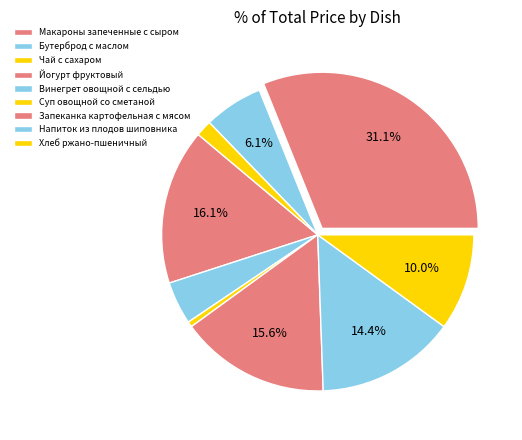

Rank the categories by value from lowest to highest.

Чай с сахаром, Хлеб ржано-пшеничный, Бутерброд с маслом, Напиток из плодов шиповника, Суп овощной со сметаной, Винегрет овощной с сельдью, Йогурт фруктовый, Макароны запеченные с сыром, Запеканка картофельная с мясом